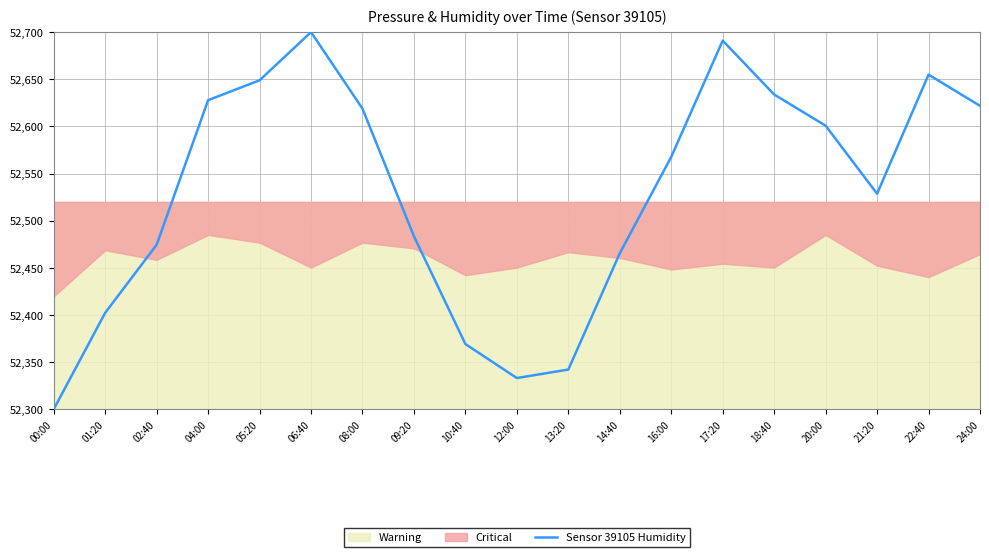

Where is the data nearest to the value 52500?

09:20